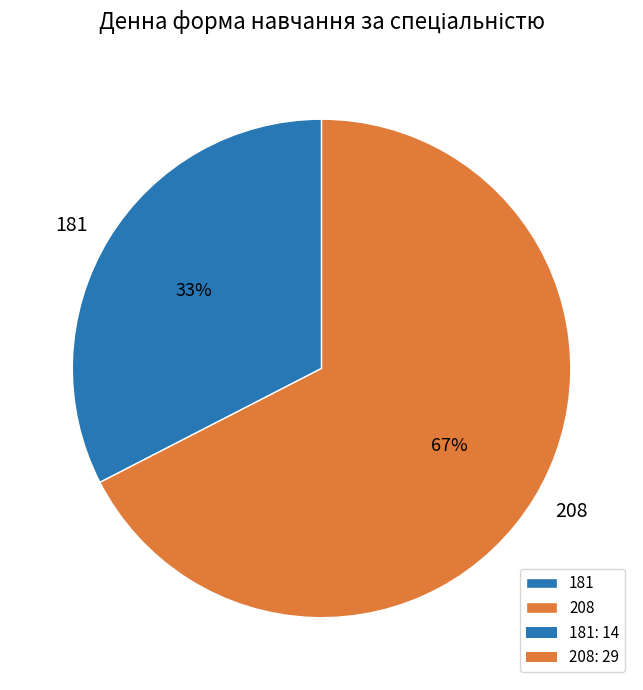

Is it true that 208 is 56% of the pie?

False